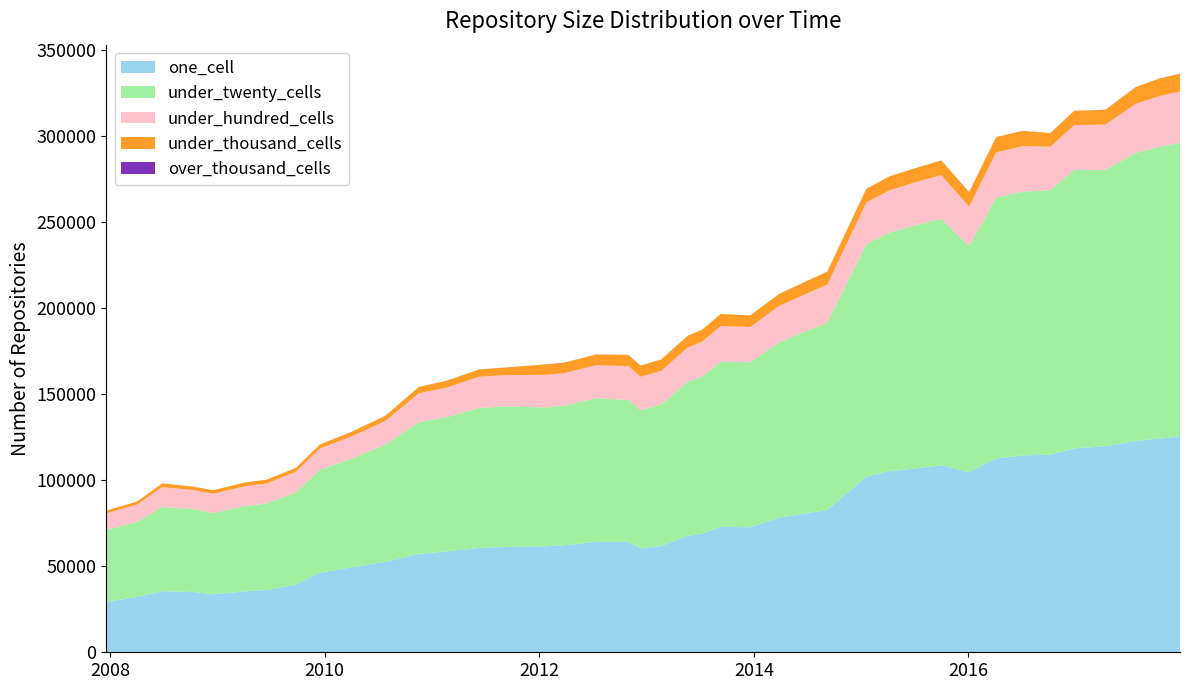

Reading left to right, extract all data points from this chart.

one_cell: 29255	32088	35504	35031	33665	35442	36184	39315	46246	49330	52568	57161	58612	60628	61228	61565	62159	64139	64299	60444	61752	67769	68887	72875	72677	78259	82714	102171	105250	106745	108696	104715	112659	114386	114859	118519	119787	122861	124179	125343
under_twenty_cells: 41974	43672	48942	48259	47327	49548	50248	53691	59920	63070	68246	76525	78092	81353	81660	80779	81135	83515	82365	80320	82264	89496	91328	96004	95836	101943	108863	134957	138691	141397	143243	131354	151531	153286	153793	161705	160577	167355	169521	170758
under_hundred_cells: 9499	9986	11545	10979	11137	11548	11656	11950	12315	12989	13621	16803	17173	18130	18175	18859	18904	19202	19647	19361	19535	19895	20324	20683	20515	21095	22176	24257	24656	24918	25414	22897	26338	26441	25168	26177	26315	28550	29491	29783
under_thousand_cells: 1628	1780	2198	2007	2079	2228	2227	2255	2364	2620	3005	3692	4029	4242	4405	6053	6121	6202	6532	6470	6687	6806	6954	7040	6755	6952	7475	7973	8084	8157	8519	8518	8884	8906	7993	8308	8567	9707	10158	10302
over_thousand_cells: 0	0	0	0	0	0	0	0	0	0	0	0	1	1	16	16	16	16	16	16	16	16	16	17	17	17	18	19	19	18	19	19	19	21	19	21	21	23	35	115